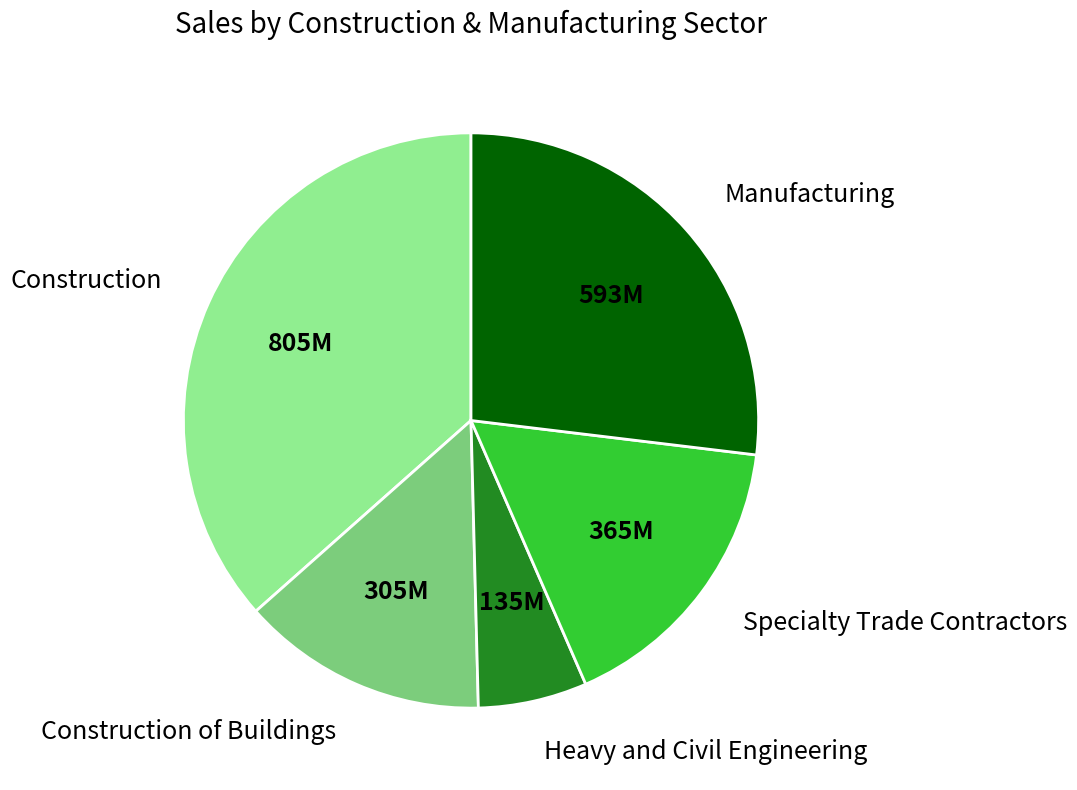

Rank the categories by value from lowest to highest.

Heavy and Civil Engineering, Construction of Buildings, Specialty Trade Contractors, Manufacturing, Construction